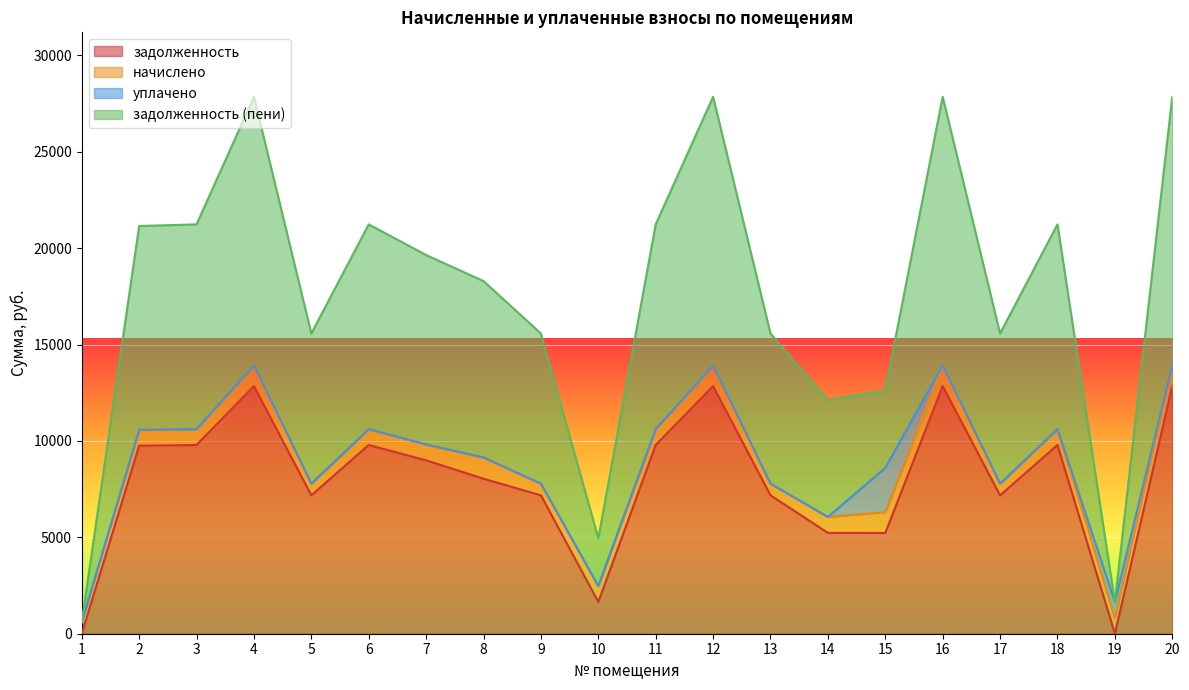

True or false: задолженность and задолженность (пени) cross at least once.

False